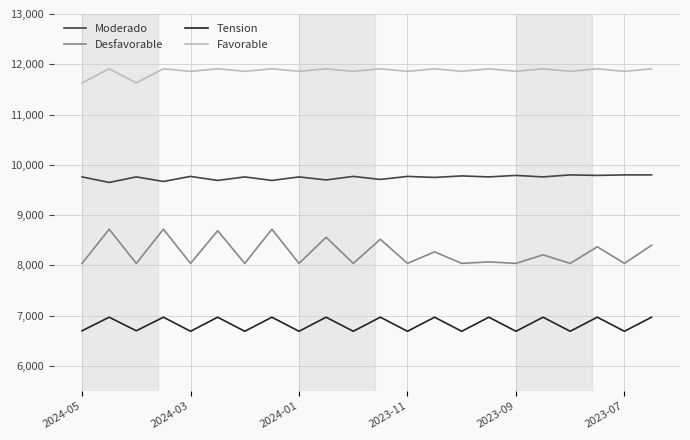

Which series has the largest range (max minus min)?

Desfavorable